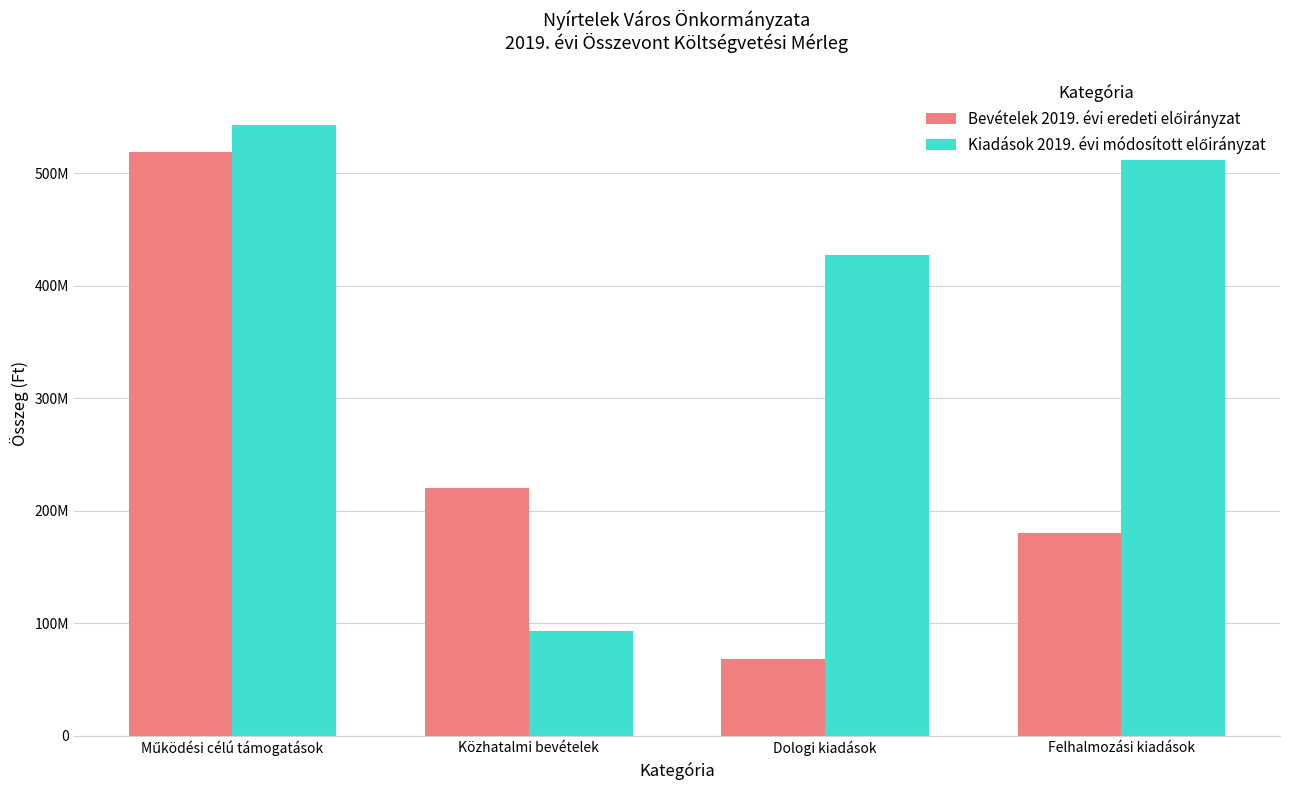

What position from the right is Dologi kiadások?

2